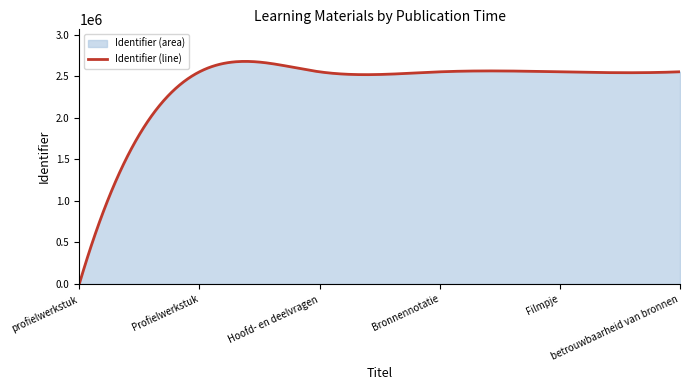

How many lines are shown in the chart?

1